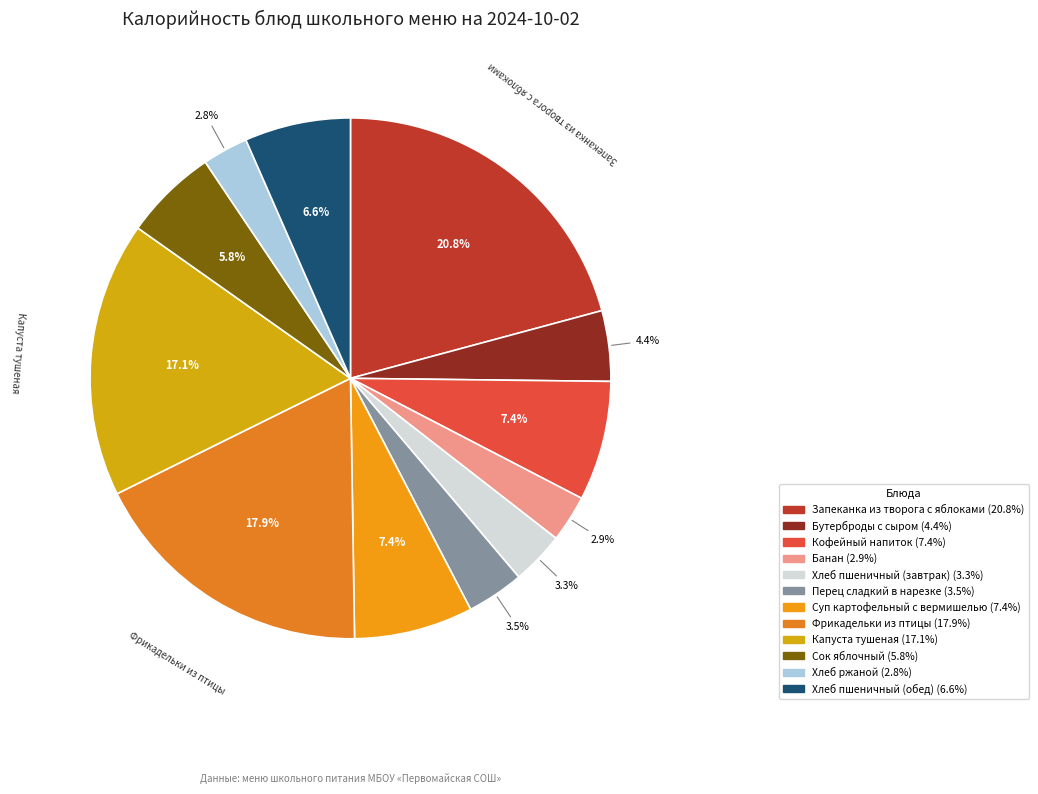

Rank the categories by value from lowest to highest.

Хлеб ржаной, Банан, Хлеб пшеничный (завтрак), Перец сладкий в нарезке, Бутерброды с сыром, Сок яблочный, Хлеб пшеничный (обед), Суп картофельный с вермишелью, Кофейный напиток, Капуста тушеная, Фрикадельки из птицы, Запеканка из творога с яблоками